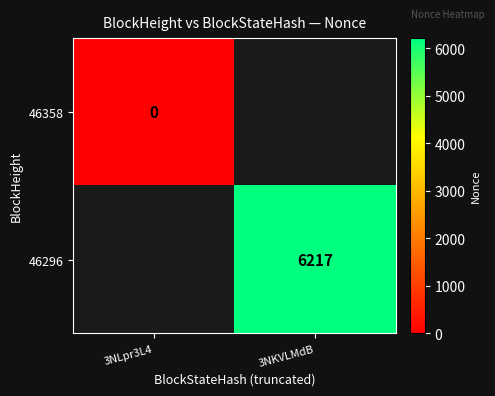

Rank the series at 3NLpr3L4 from highest to lowest value.

46358, 46296